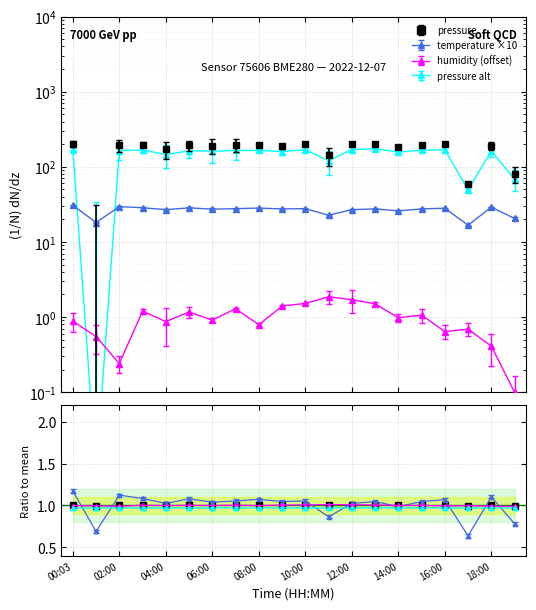

What is the value of the temperature point at the 10th from the left?

27.5